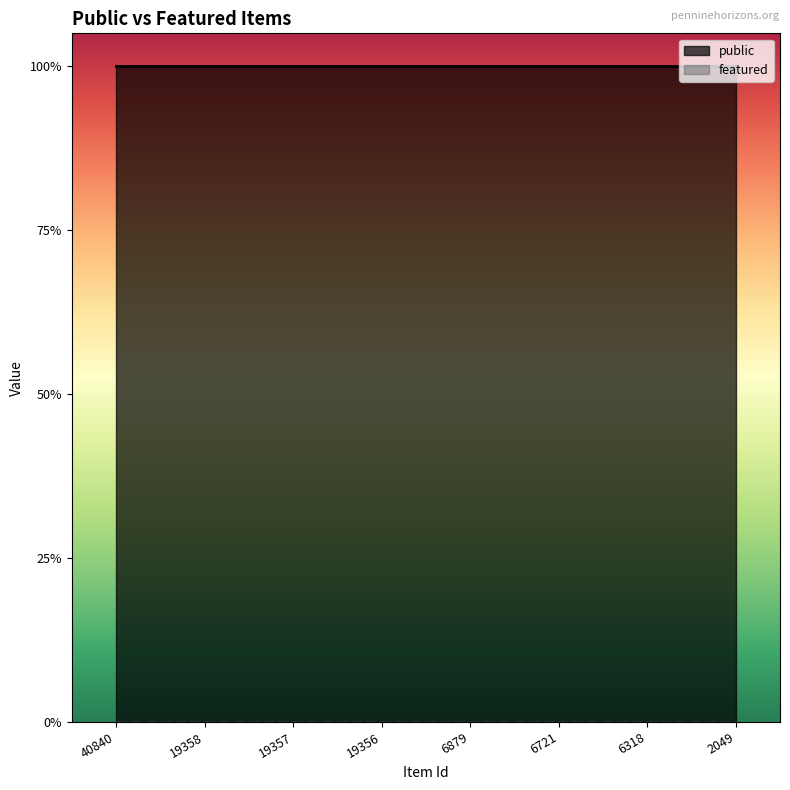

Reading left to right, extract all data points from this chart.

public: 1	1	1	1	1	1	1	1
featured: 0	0	0	0	0	0	0	0